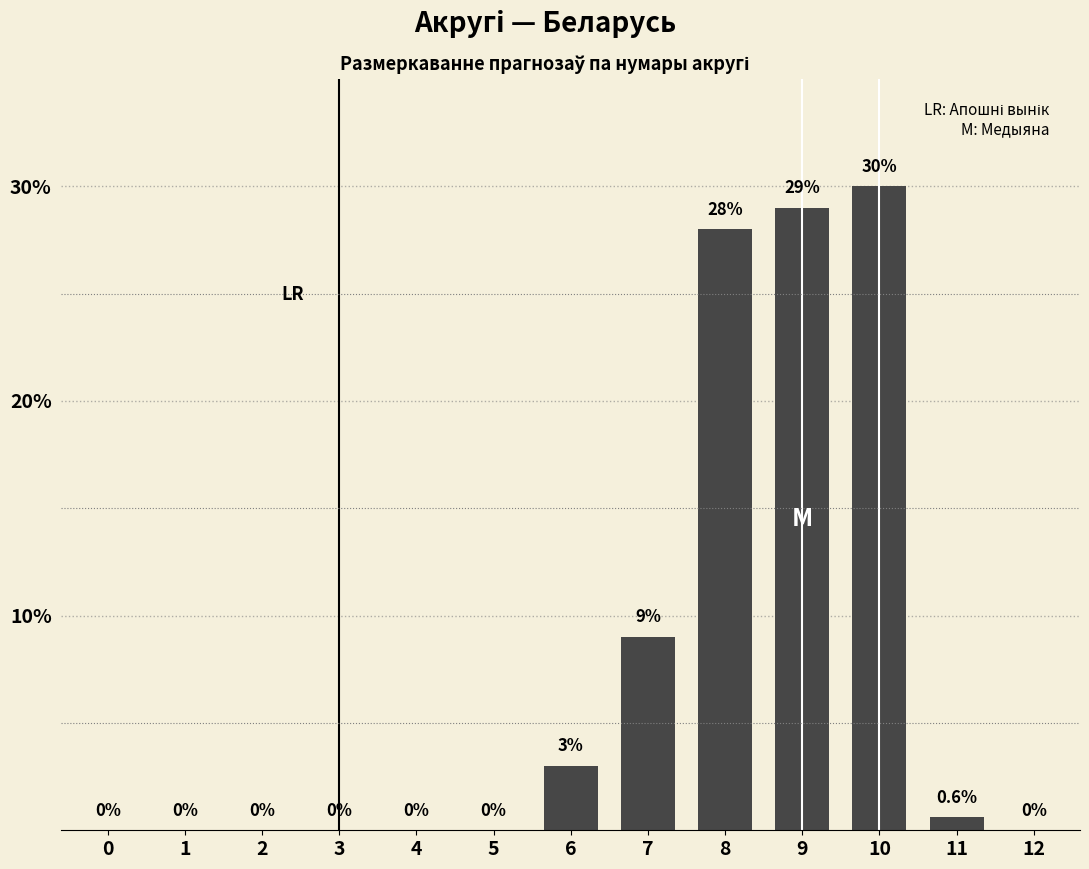

Reading left to right, what are all the values shown in this chart?

0=0.0	1=0.0	2=0.0	3=0.0	4=0.0	5=0.0	6=3.0	7=9.0	8=28.0	9=29.0	10=30.0	11=0.6	12=0.0